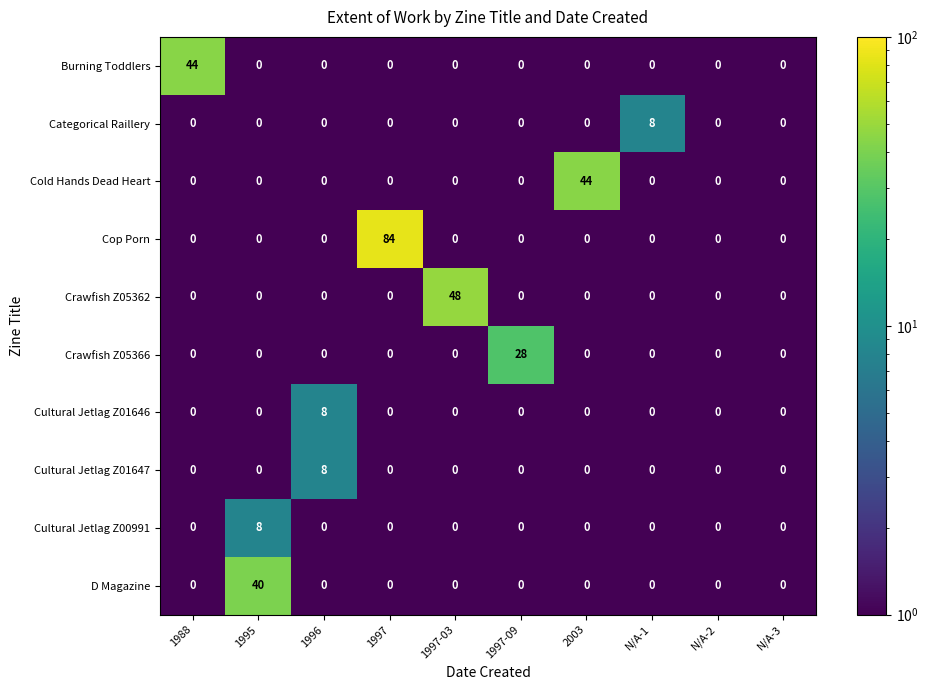

At how many categories does at least one series exceed 53?

1